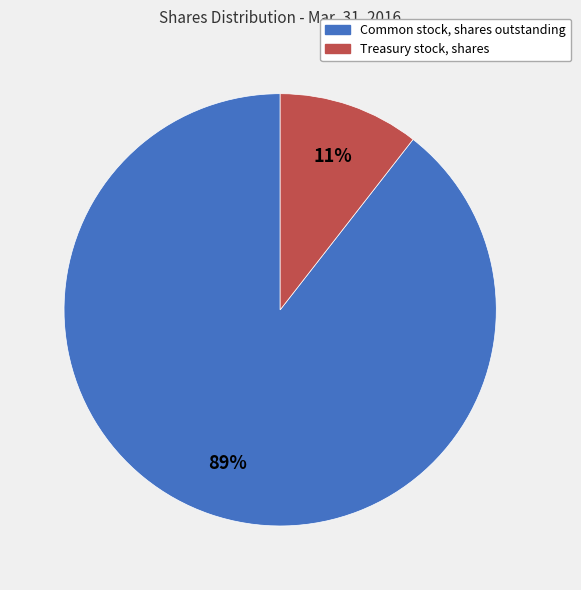

To the nearest percent, what percentage of the pie is Treasury stock, shares?

11%